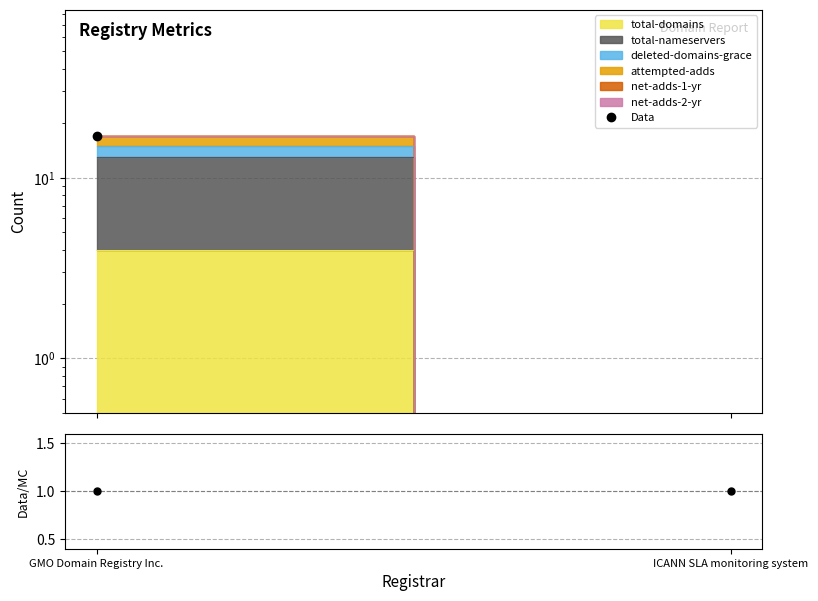

Which series has the widest spread of values?

Data